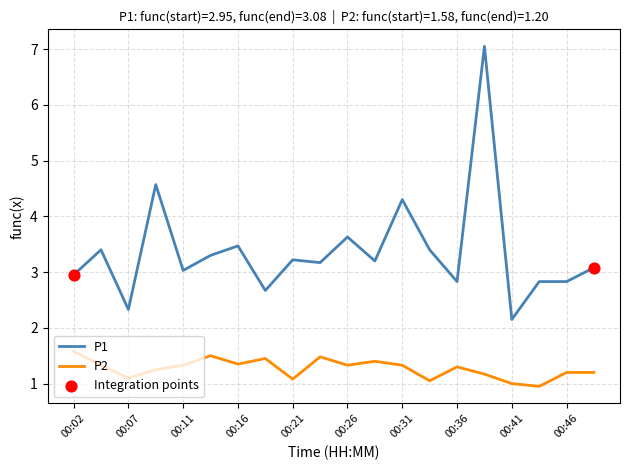

Rank the series by their average value, from highest to lowest.

P1, P2